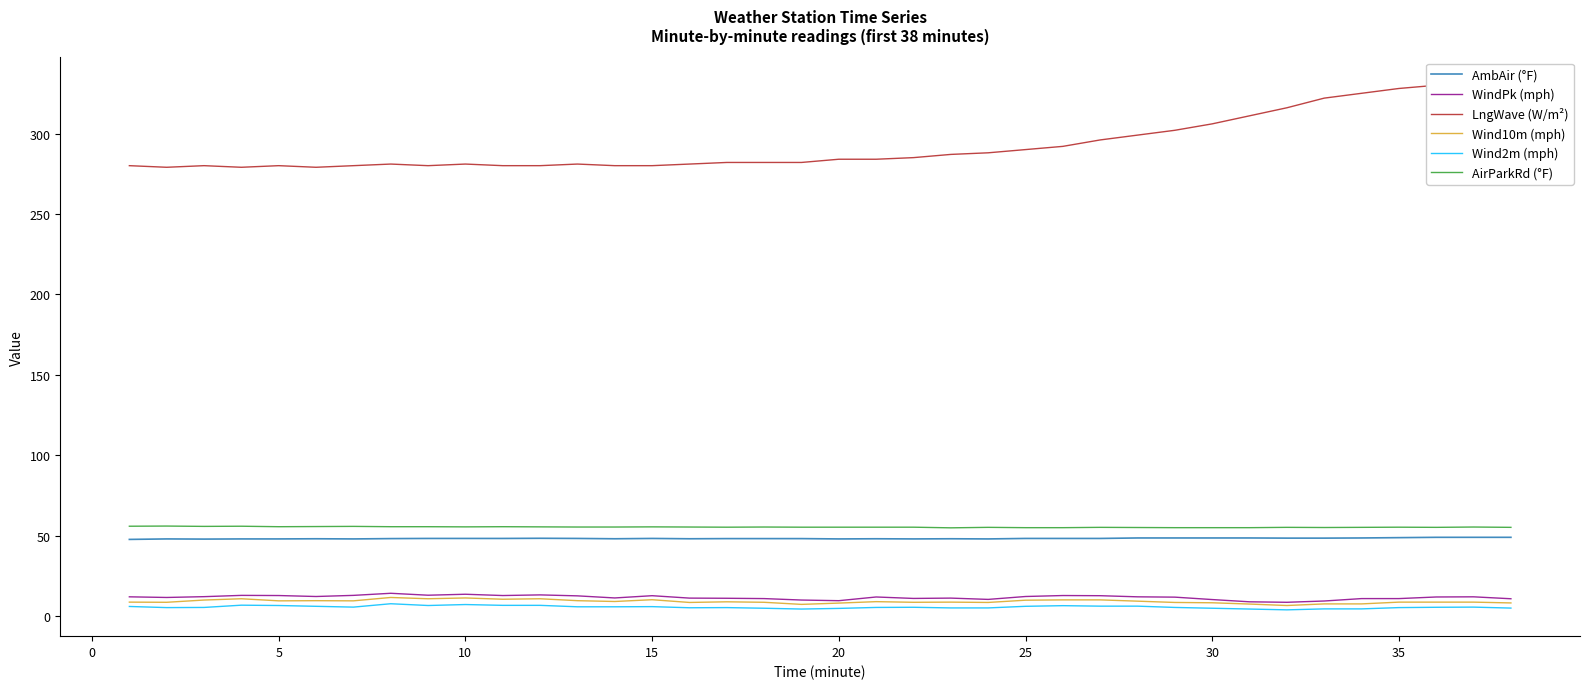

True or false: AmbAir (°F) and WindPk (mph) cross at least once.

False